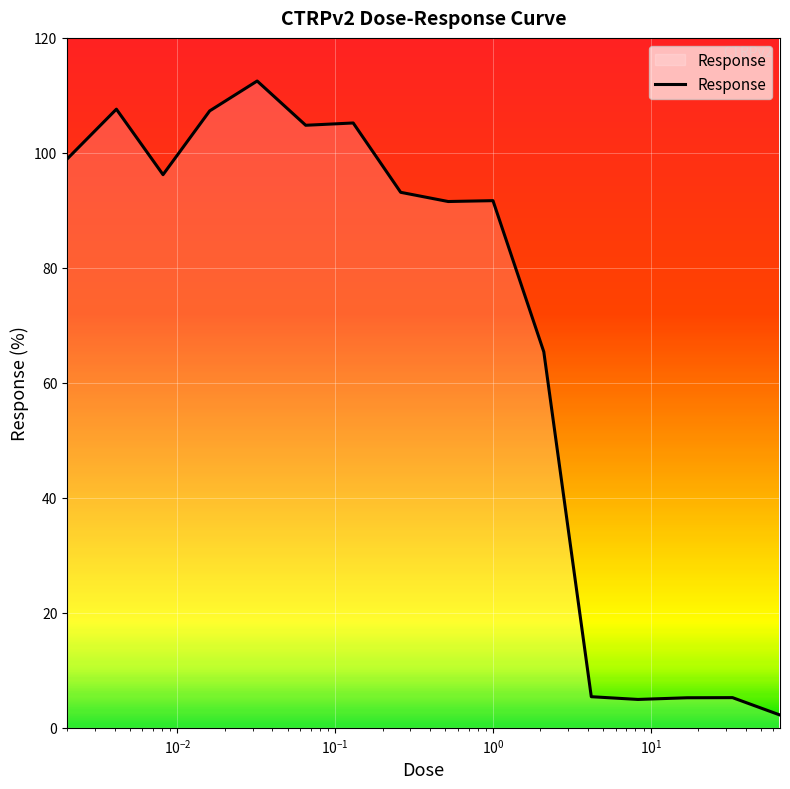

What is the difference between the maximum and minimum values?

110.3